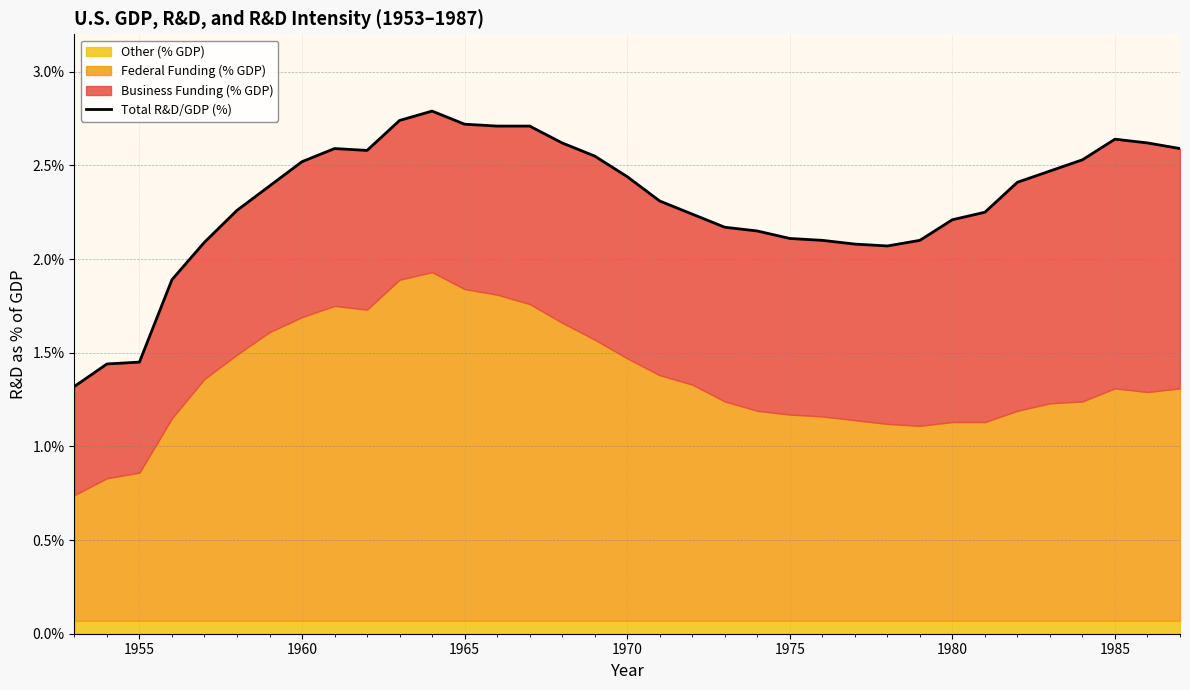

How many points are lower than both their immediate neighbors (excluding endpoints)?

2